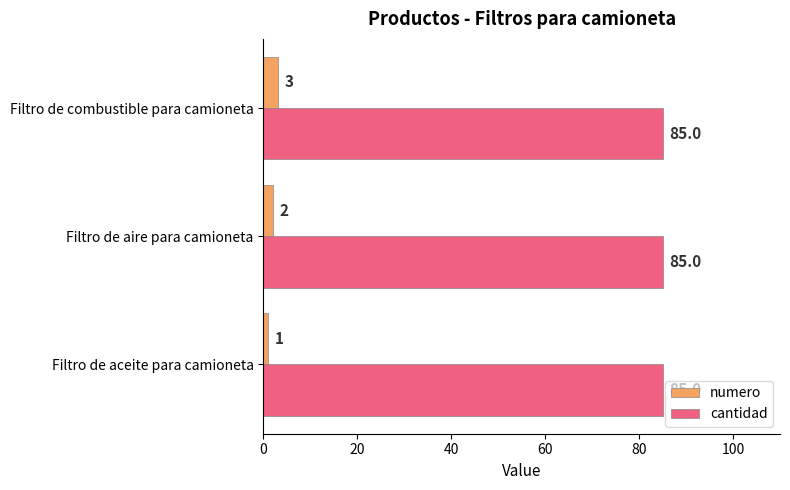

Rank the series by their average value, from highest to lowest.

cantidad, numero